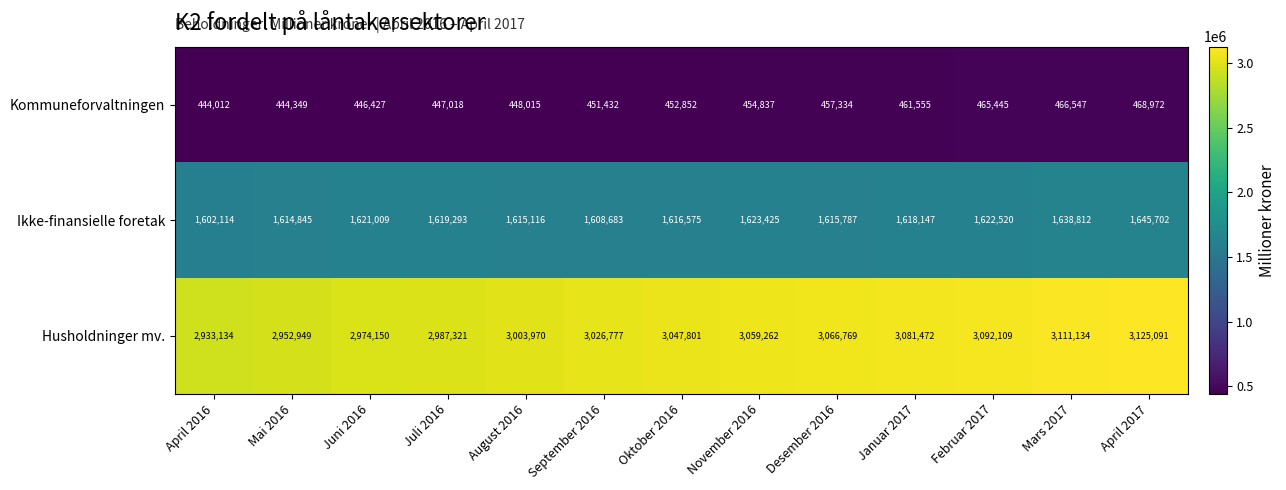

Where is Husholdninger mv. nearest to the value 3029112?

September 2016